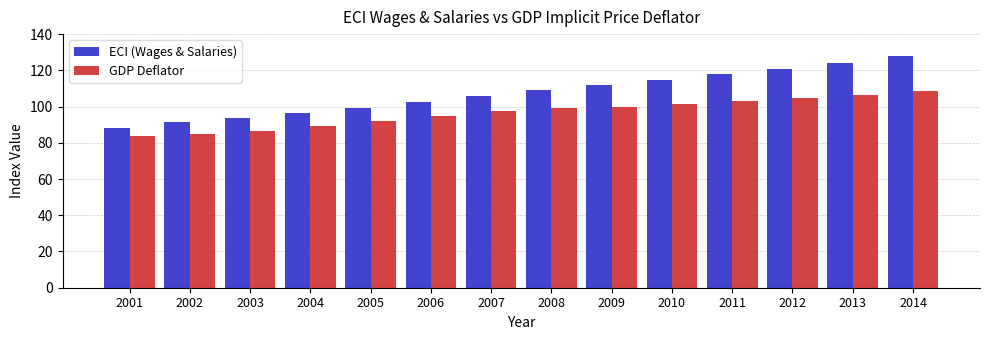

Where does the GDP Deflator series first go above 99?

2008